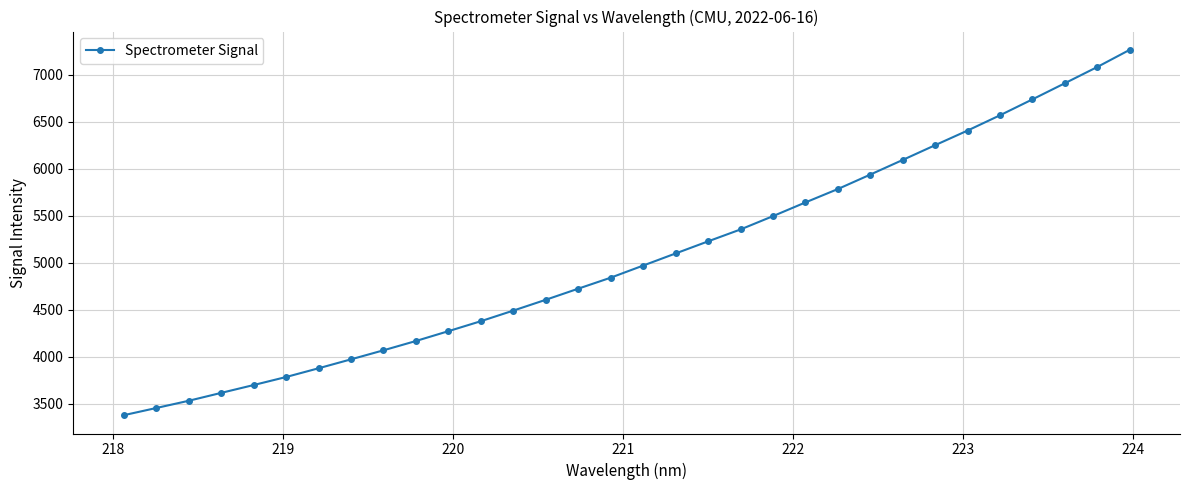

What is the value of the 1st point from the left?

3378.8